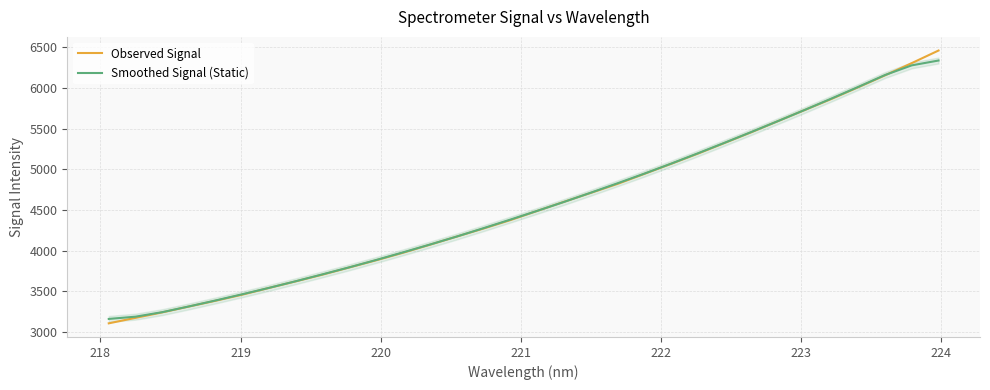

Reading left to right, transcribe all the data shown in this chart.

Observed Signal: 3108.8	3176.4	3243.7	3315.4	3387.1	3462.2	3544.8	3625.6	3708.6	3796.4	3884.6	3976.7	4074.9	4174.4	4273.6	4376.5	4488.8	4600.3	4710.0	4820.3	4943.2	5066.2	5191.4	5322.6	5454.3	5591.0	5727.5	5863.6	6006.7	6152.6	6302.8	6457.0
Smoothed Signal (Static): 3162.8	3190.6	3246.3	3317.0	3390.6	3467.0	3545.7	3627.5	3712.0	3798.4	3888.2	3981.4	4076.8	4175.2	4277.6	4382.7	4489.8	4599.2	4712.5	4828.0	4946.2	5068.7	5195.5	5325.1	5457.3	5591.8	5728.6	5868.3	6010.6	6156.6	6275.2	6334.4